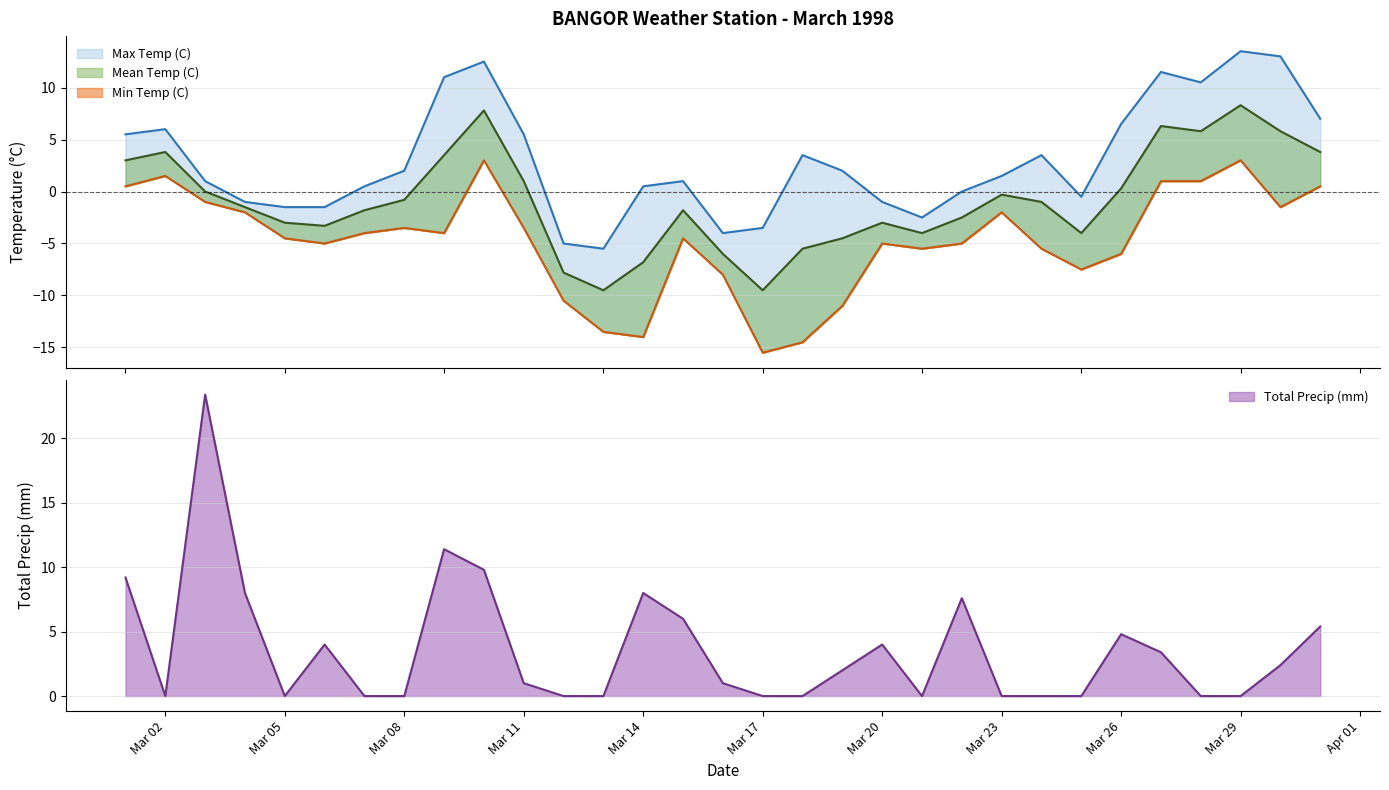

How many negative values does the Mean Temp (C) series have?

19